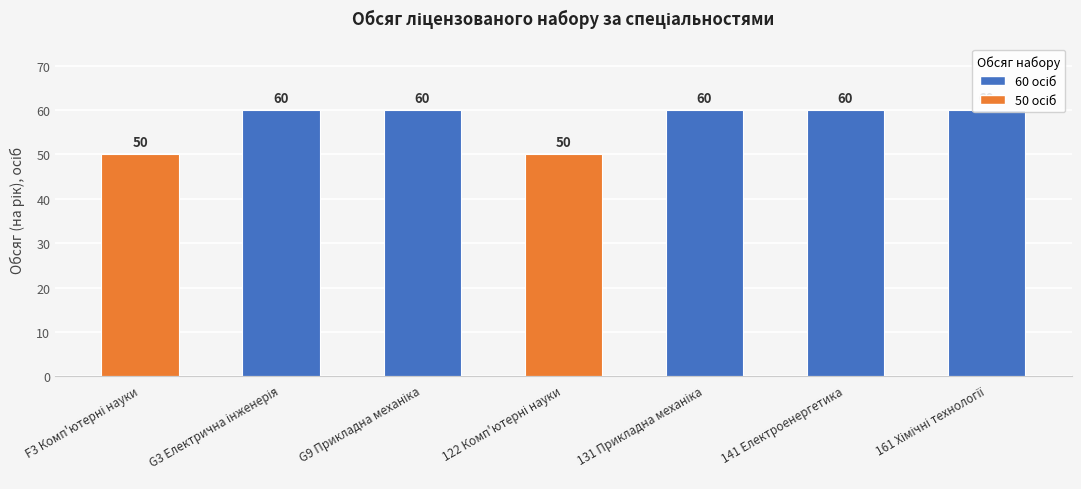

The value at 141 Електроенергетика is 36. True or false?

False